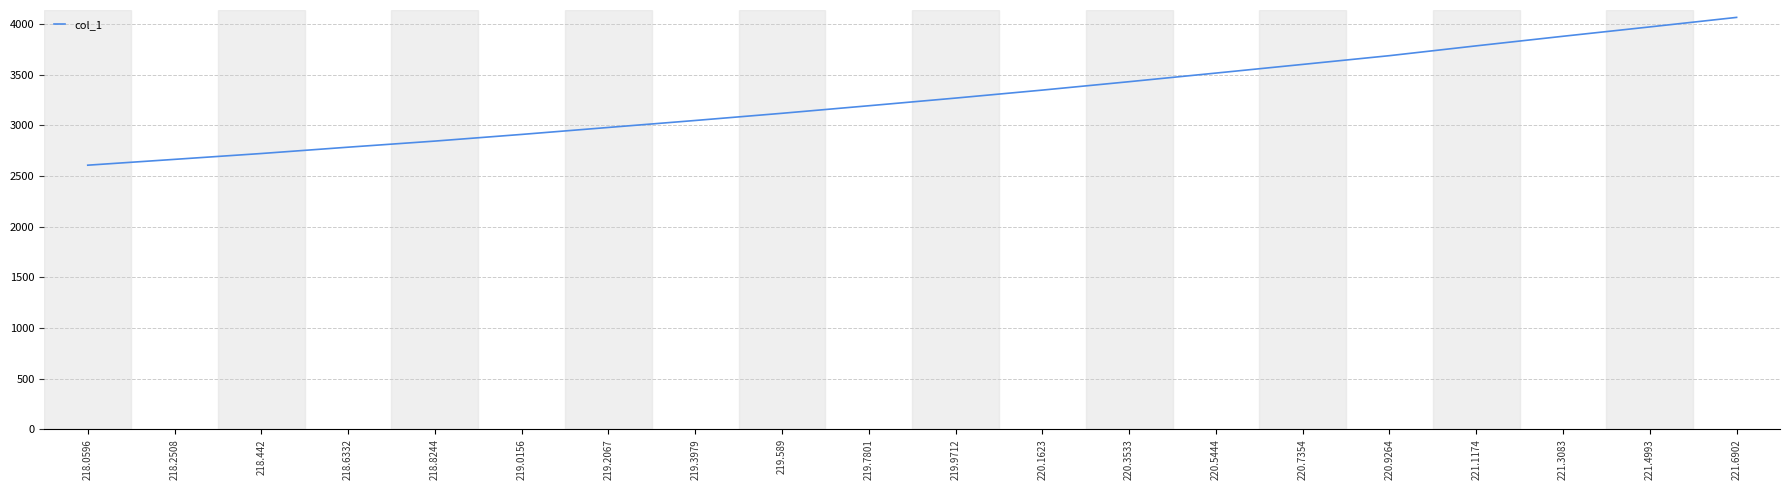

Between 218.6332 and 219.589, which is larger?

219.589